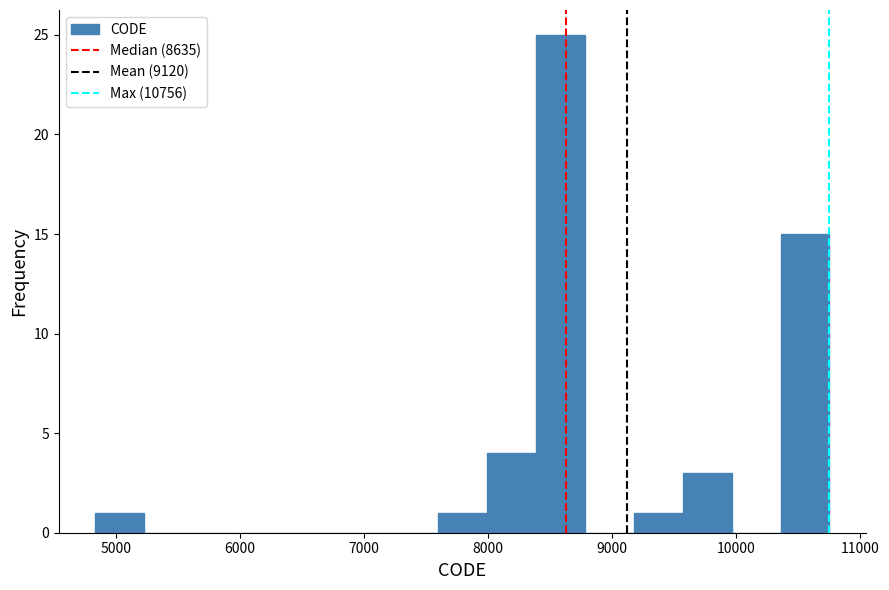

Around what value on the x-axis is the tallest bar? Give the approximate position of its centre, as read against the axis.

8600